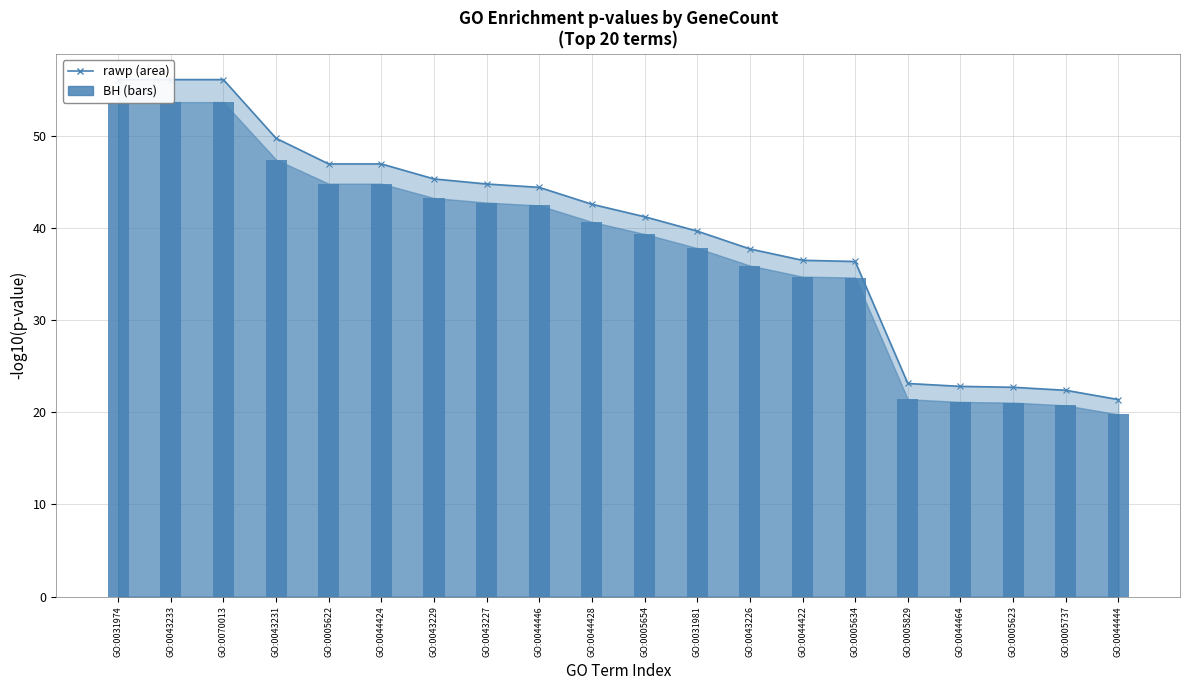

Is the value of BH at GO:0031981 greater than the value of rawp at GO:0005622?

No